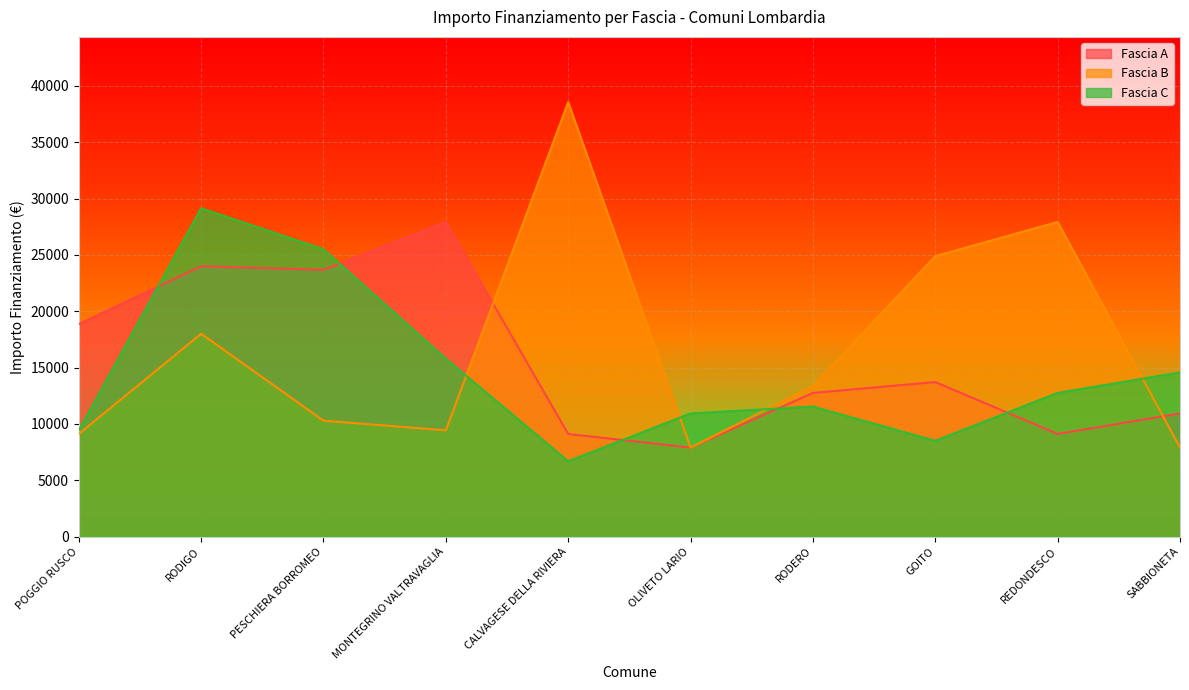

Reading left to right, extract all data points from this chart.

Fascia A: 18854	23996	23673	27922	9105	7891	12747	13712	9105	10926
Fascia B: 9105	17997	10284	9427	38565	7891	13354	24887	27922	7891
Fascia C: 9427	29136	25494	15782	6677	10926	11533	8498	12747	14568